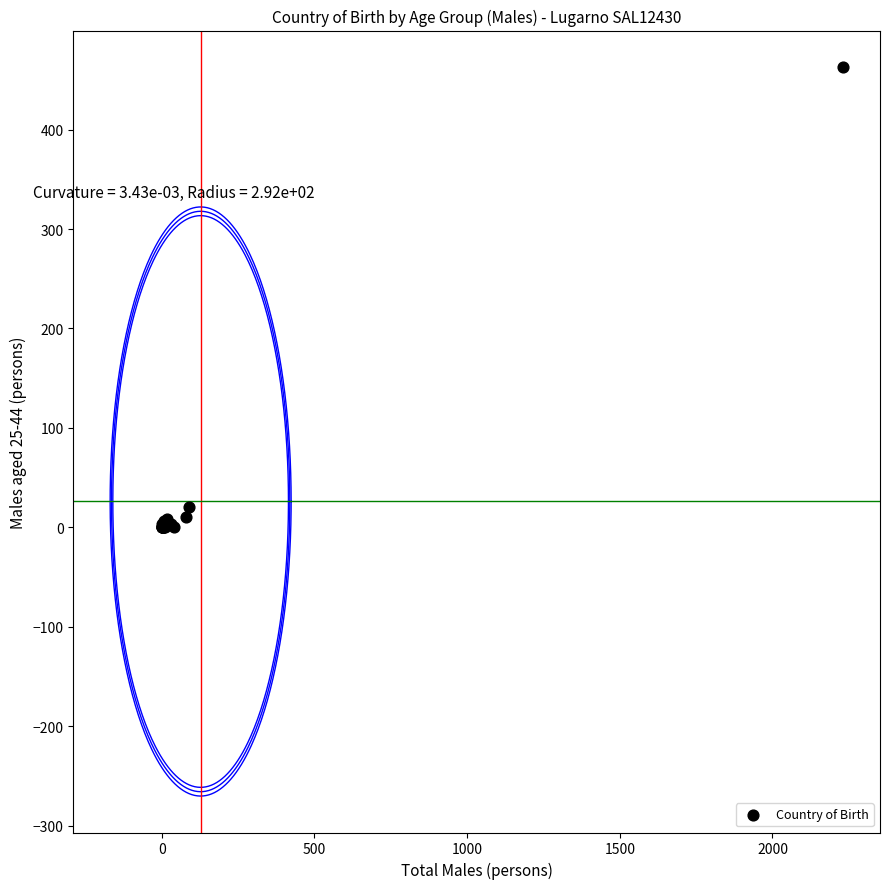

What Y value in the scatter plot is closest to 231?

20